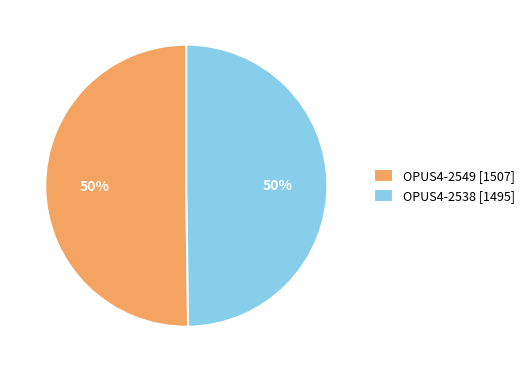

Approximately how many times larger is the value at OPUS4-2538 compared to OPUS4-2549?

1.0